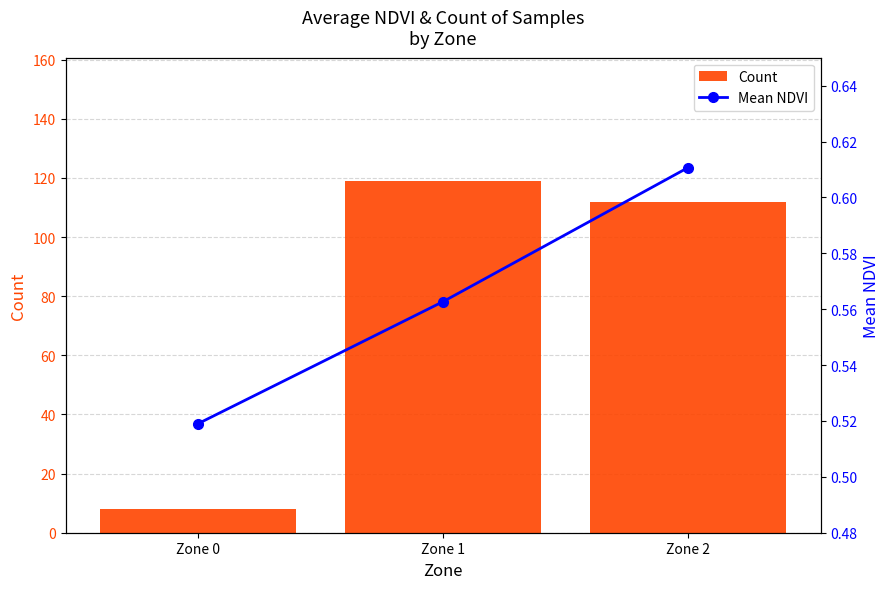

List the labels in order of Count value, smallest first.

Zone 0, Zone 2, Zone 1